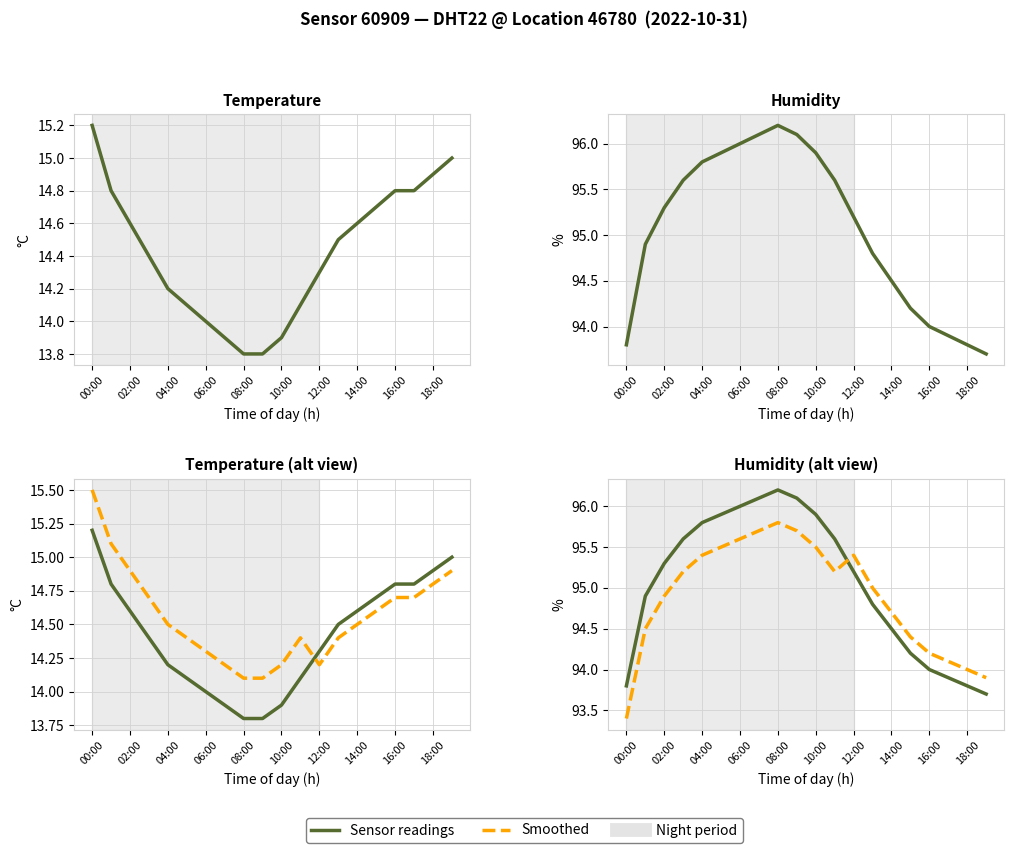

True or false: temperature has more than 1 interior local peaks.

False